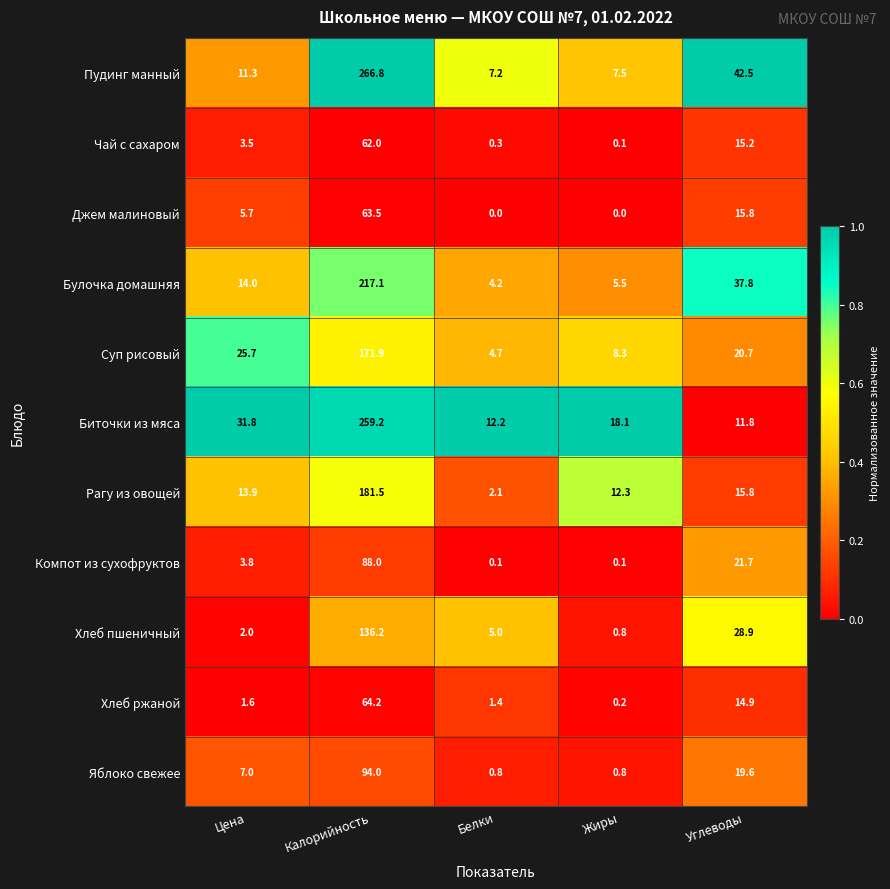

What is the total value across all series at Цена?

120.3